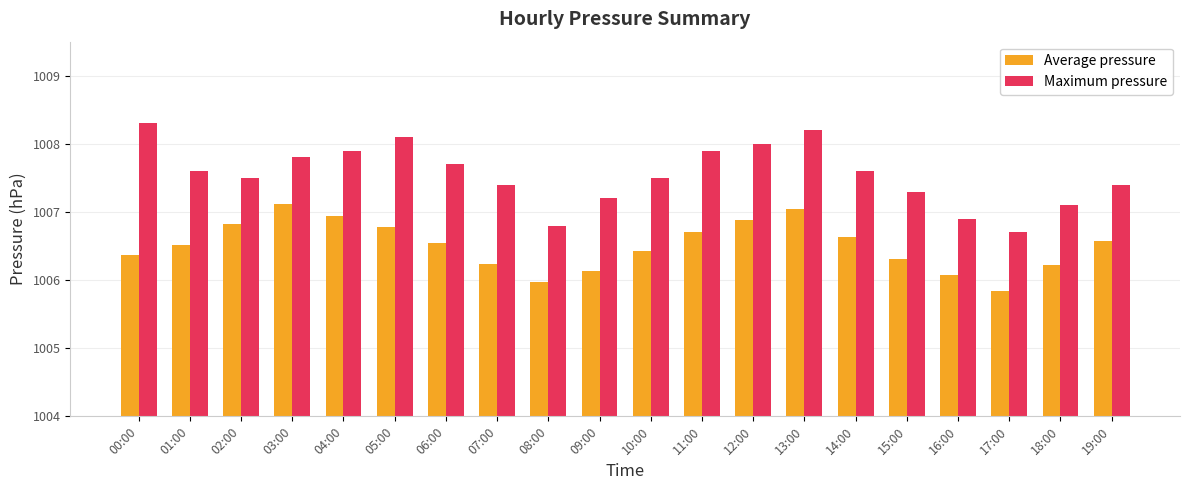

Which series has the largest total across all categories?

Maximum pressure